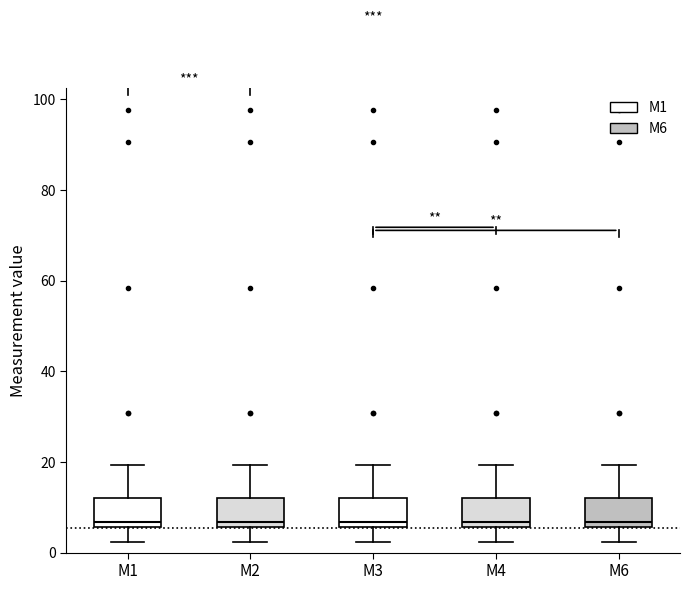

Reading left to right, transcribe this box plot: for each box, give where its median line is, the range the box spans, and where its two whiskers end, as read against the y-axis. The values are not printed on the chart, so give them approximately, as read against the axis.

M1: median 6 (just above the box's lower edge), box 6 to 12, whiskers 2 to 20
M2: median 6 (just above the box's lower edge), box 6 to 12, whiskers 2 to 20
M3: median 6 (just above the box's lower edge), box 6 to 12, whiskers 2 to 20
M4: median 6 (just above the box's lower edge), box 6 to 12, whiskers 2 to 20
M6: median 6 (just above the box's lower edge), box 6 to 12, whiskers 2 to 20